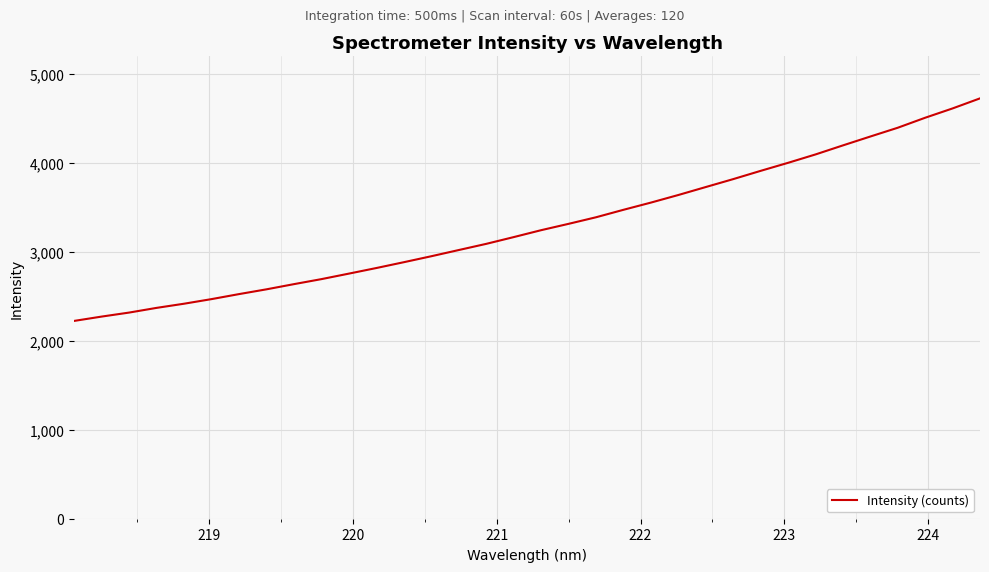

What is the smallest value displayed?

2223.8